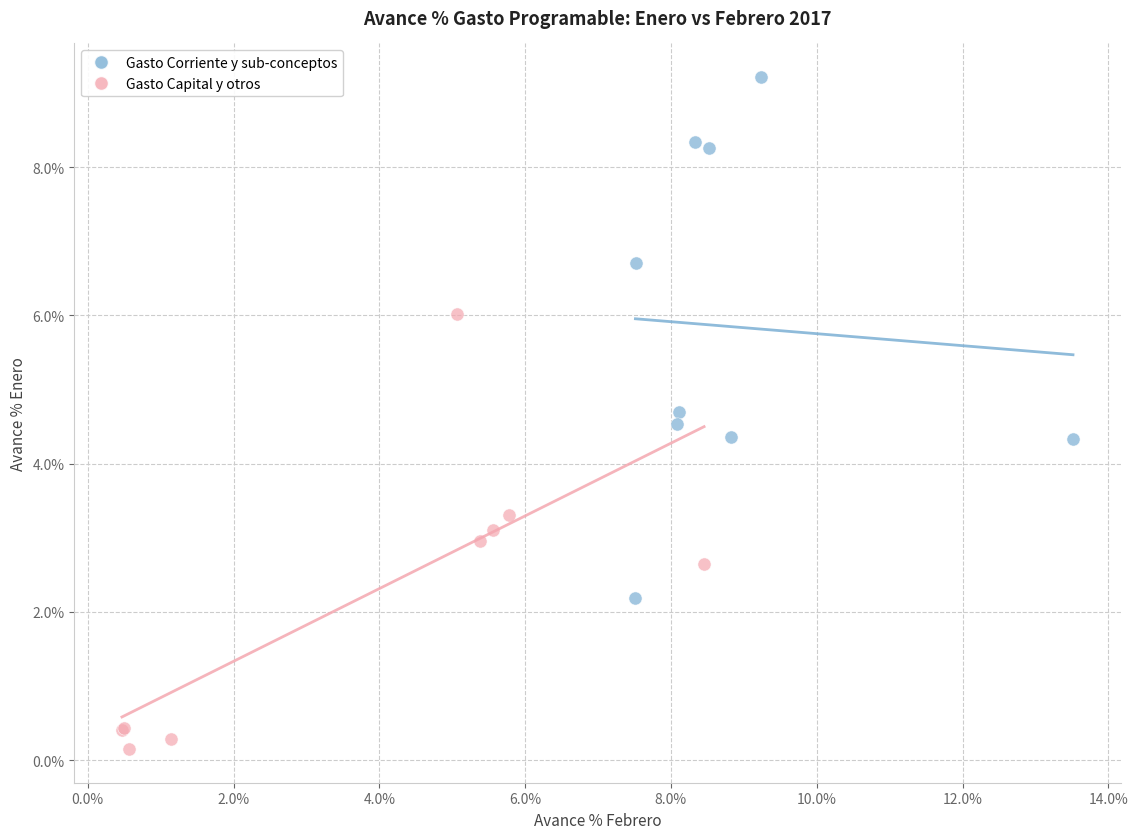

What are all the series names shown in the legend?

Gasto Corriente y sub-conceptos, Gasto Capital y otros